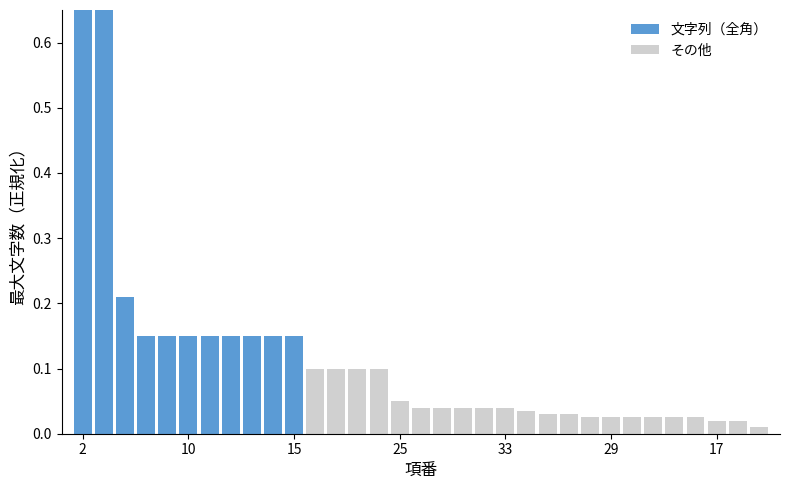

The chart shows a value of 0.0 at 19. True or false?

False